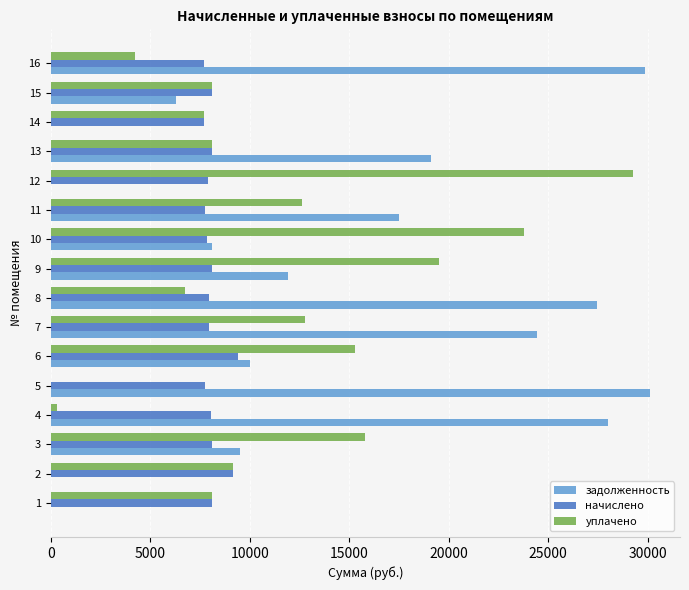

Which series has the largest total across all categories?

задолженность